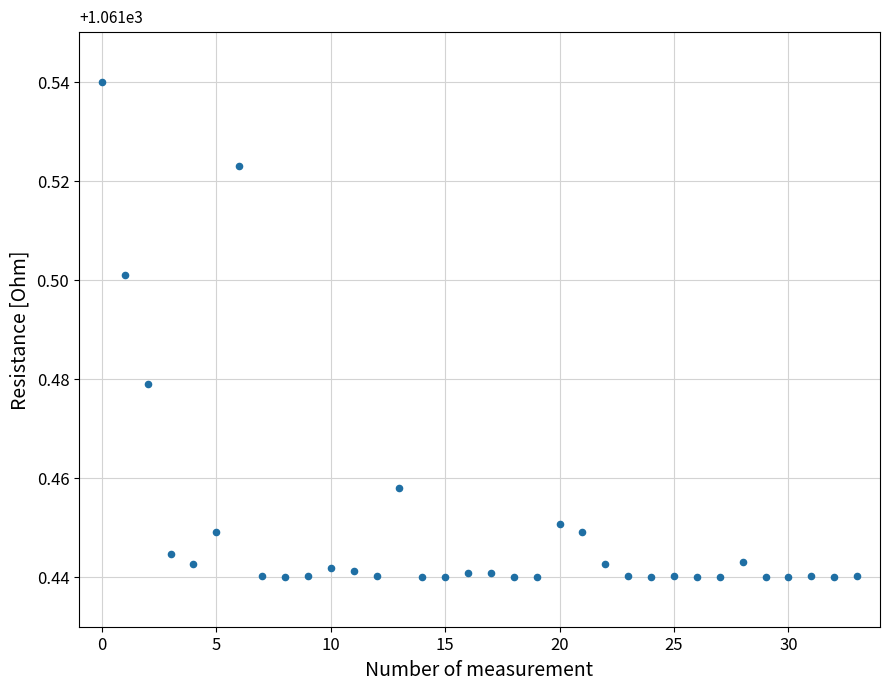

How many points are shown in the scatter plot?

34